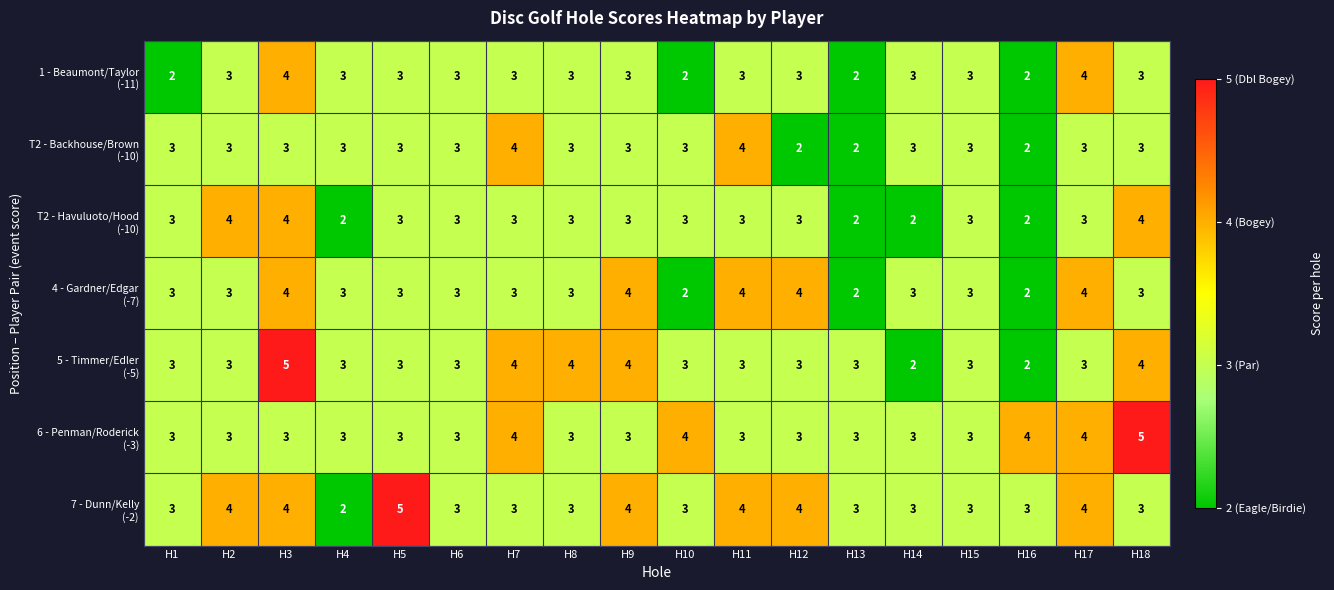

How many categories are shown in the chart?

18